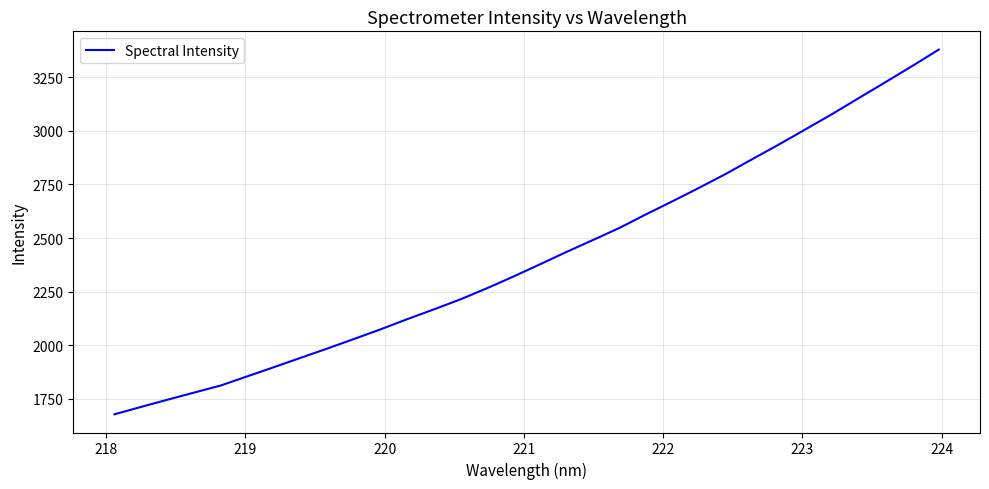

What is the smallest value displayed?

1678.0